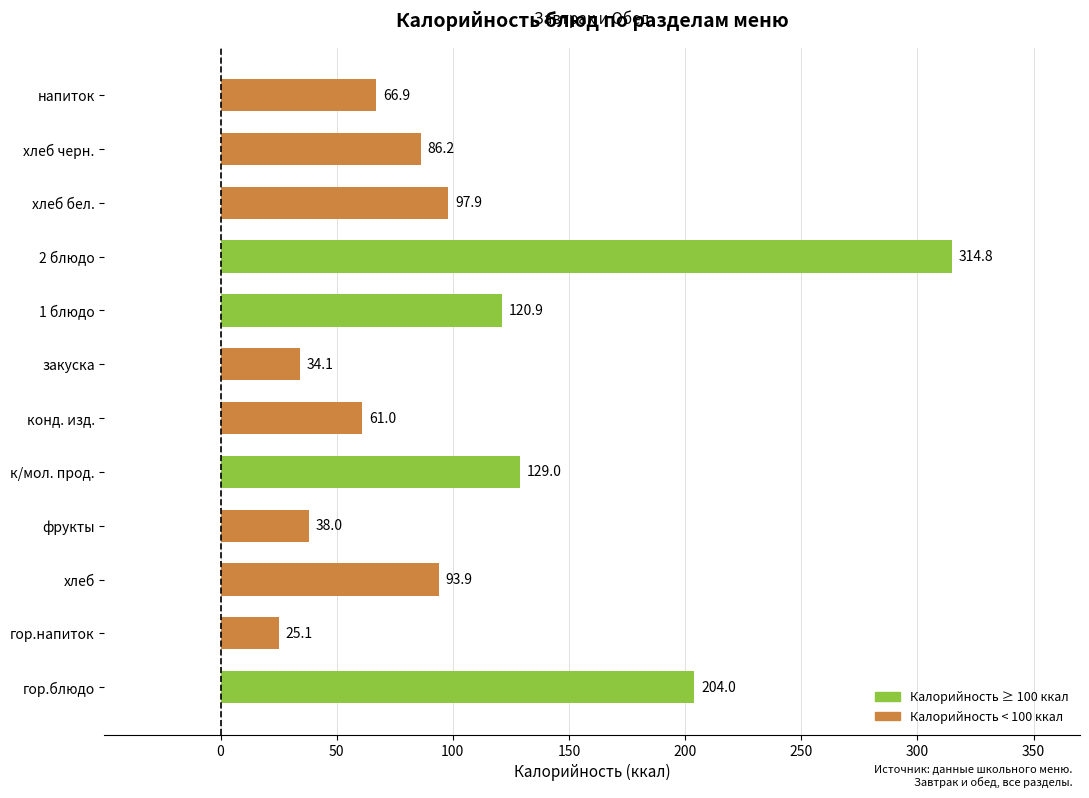

Reading bottom to top, extract all data points from this chart.

гор.блюдо=204.0	гор.напиток=25.1	хлеб=93.9	фрукты=38.0	к/мол. прод.=129.0	конд. изд.=61.0	закуска=34.1	1 блюдо=120.9	2 блюдо=314.8	хлеб бел.=97.9	хлеб черн.=86.2	напиток=66.9